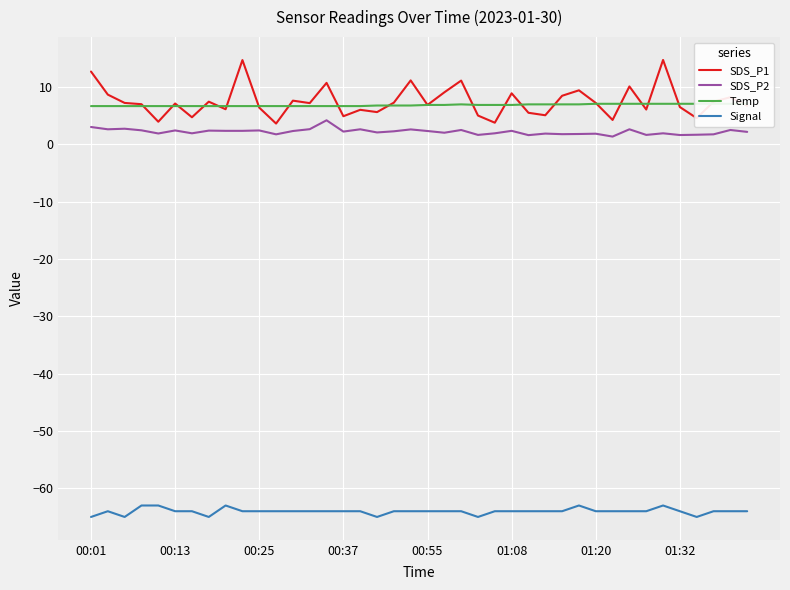

True or false: Signal and SDS_P2 intersect in this chart.

False